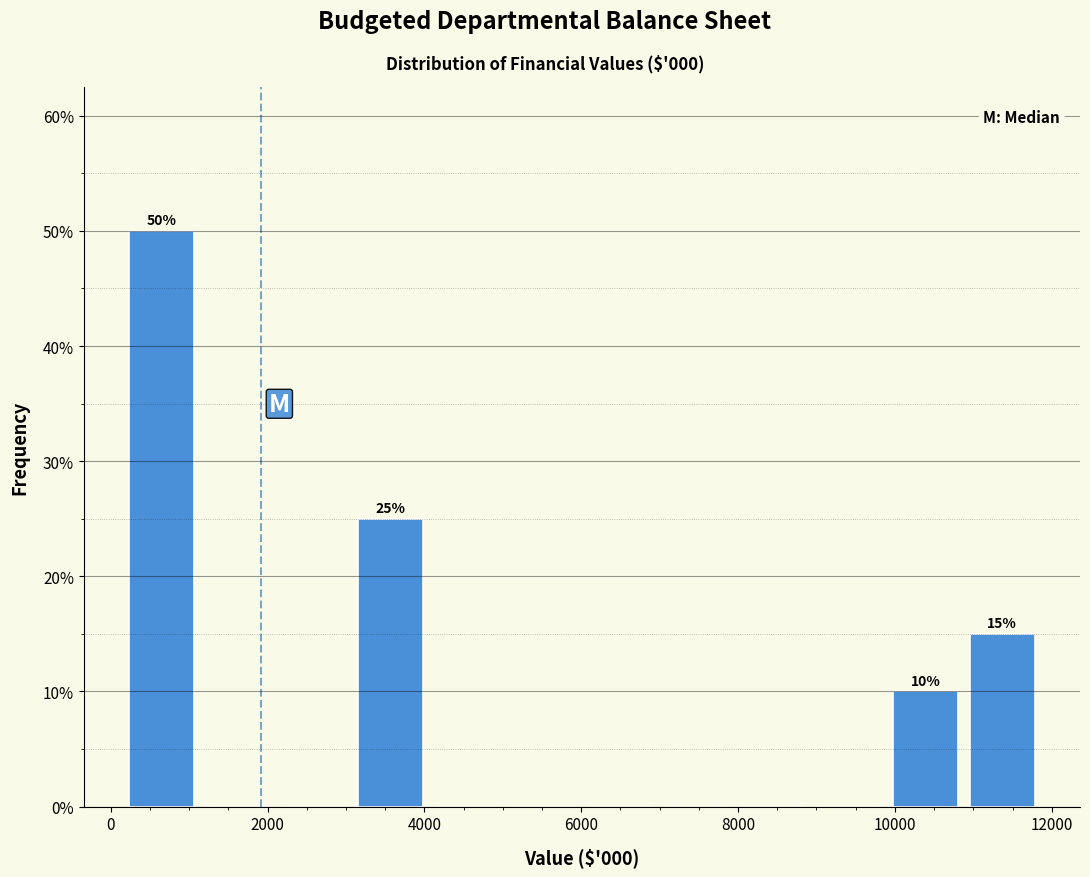

Which range on the x-axis has the tallest bar?

200 to 1200